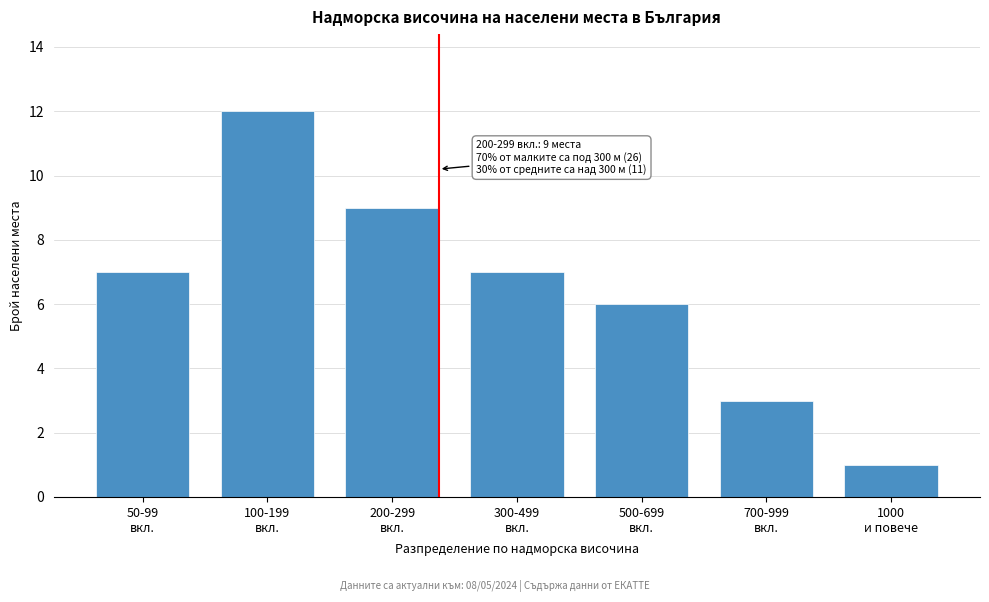

Reading right to left, extract all data points from this chart.

1	3	6	7	9	12	7